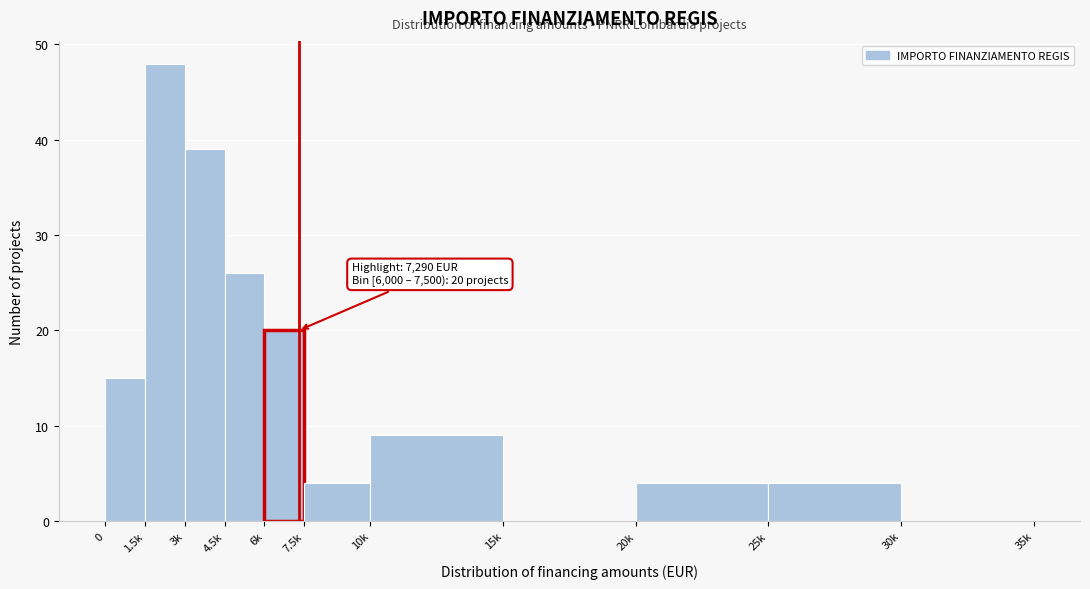

Reading right to left, extract all data points from this chart.

30k=0	25k=4	20k=4	15k=0	10k=9	7.5k=4	6k=20	4.5k=26	3k=39	1.5k=48	0=15